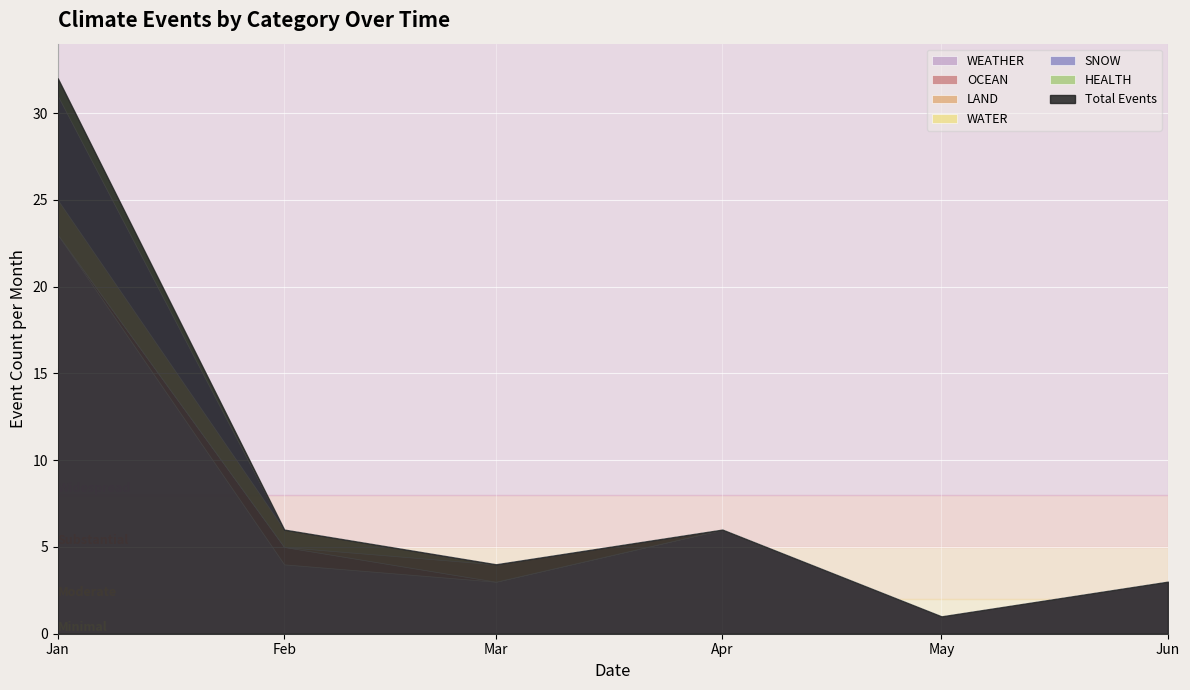

How many interior local peaks does the LAND series have?

1